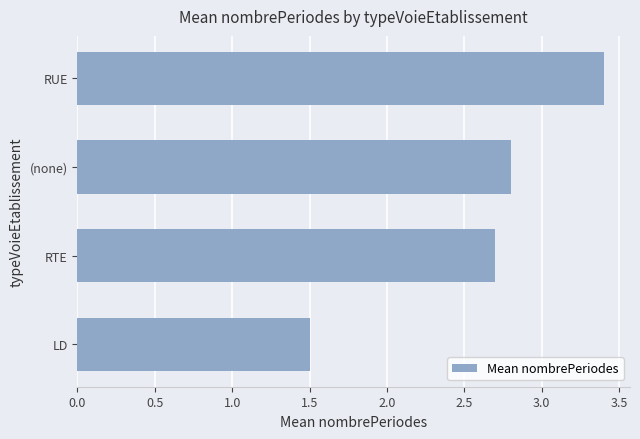

List the labels in order of value, smallest first.

LD, RTE, (none), RUE